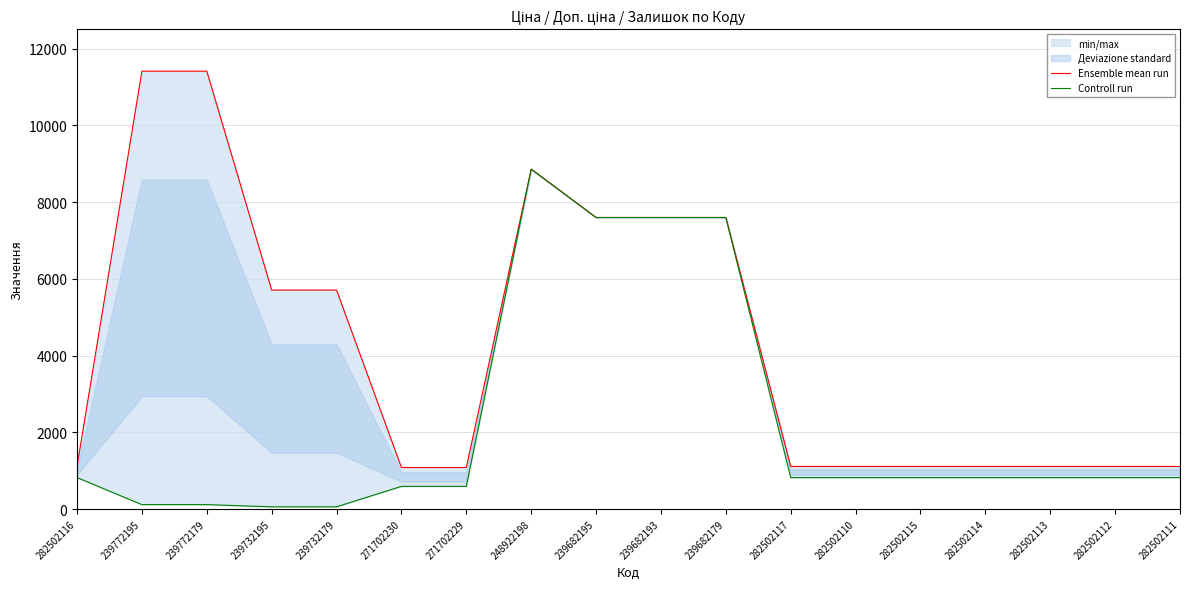

List the series in order of their overall mean, highest first.

Ensemble mean run, Controll run